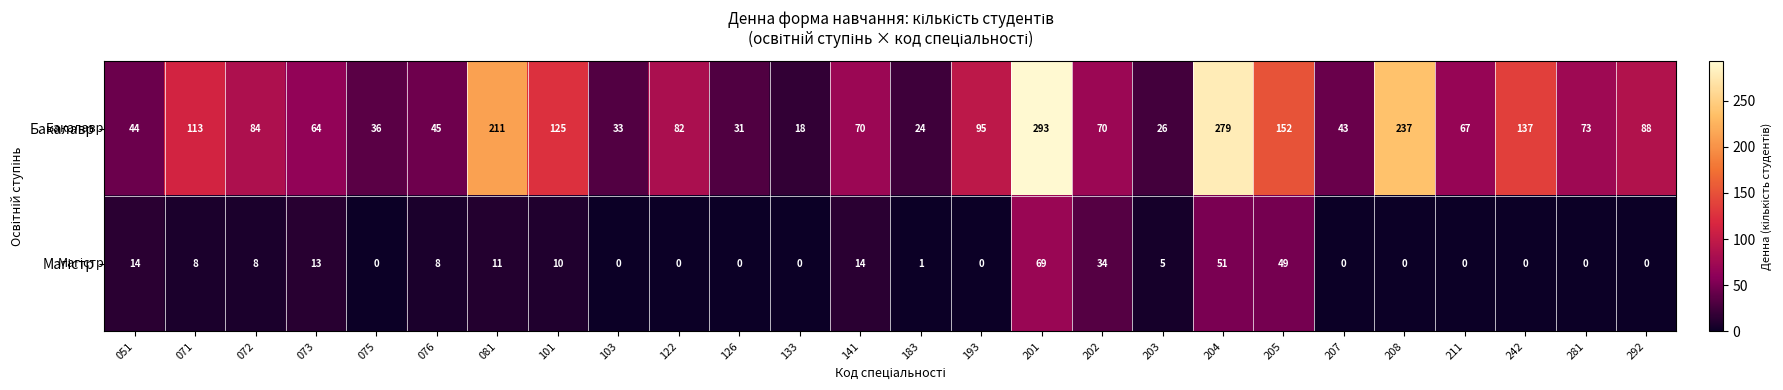

Is it true that Бакалавр equals 16 at 126?

False